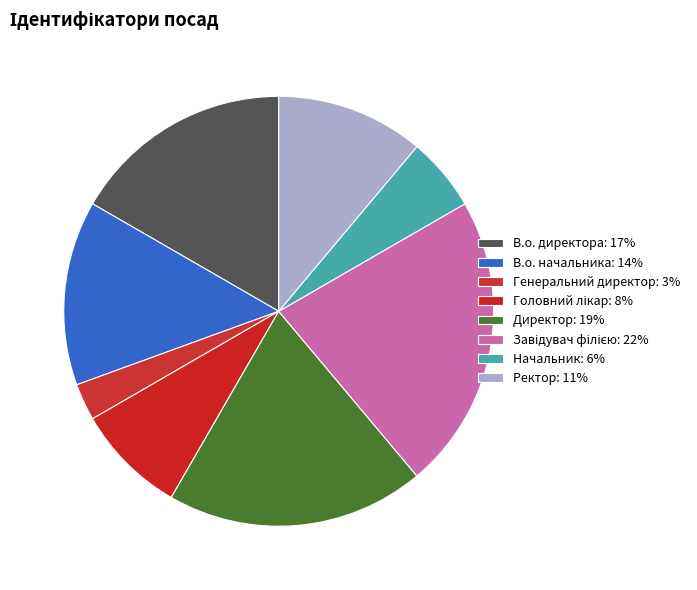

How many slices are in this pie chart?

8